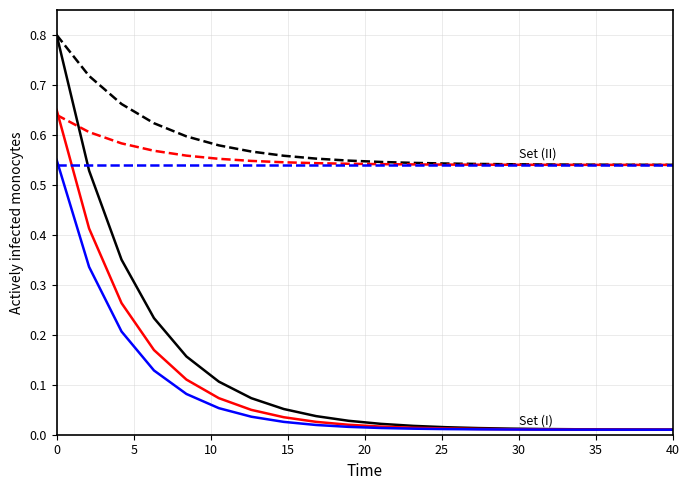

What is the greatest value displayed?

0.8